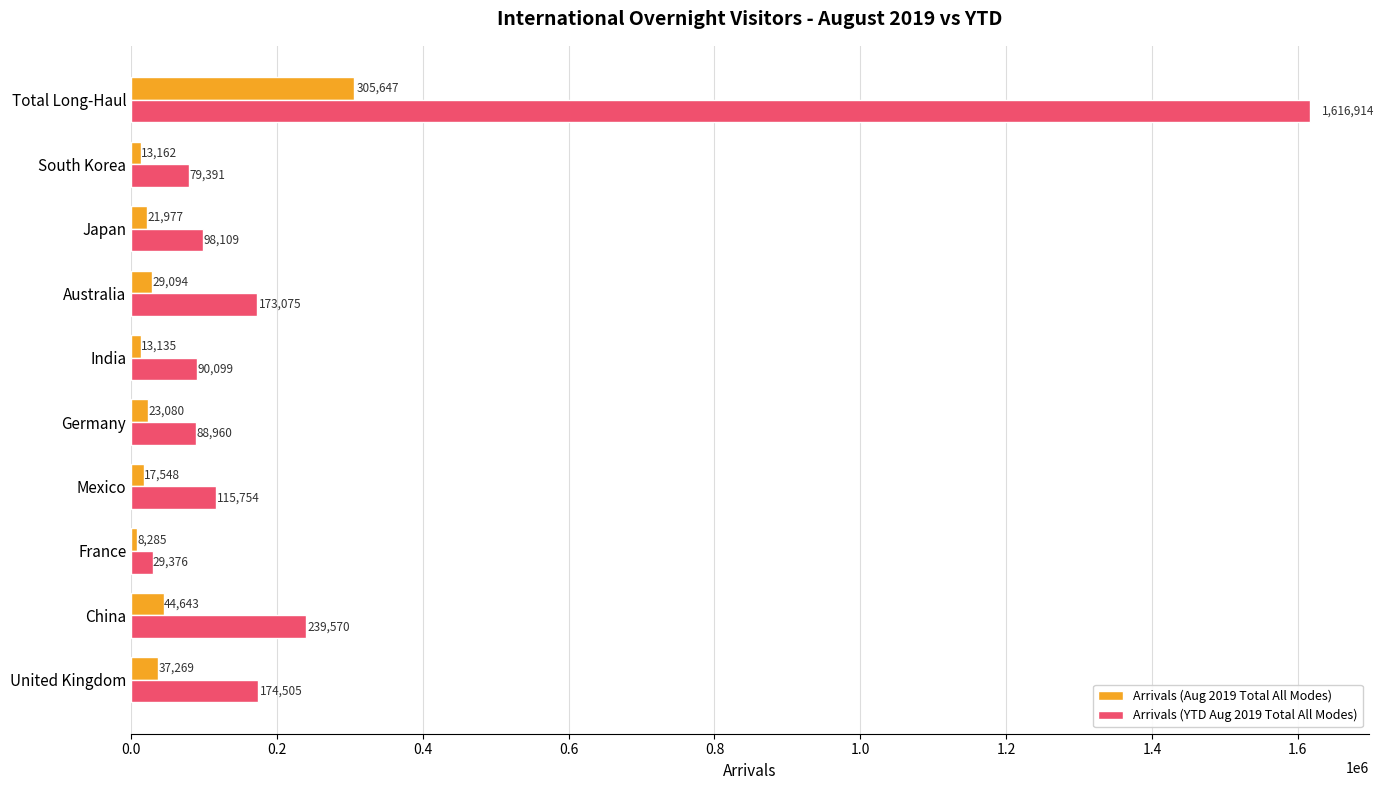

Is it true that Arrivals (YTD Aug 2019 Total All Modes) equals 71046 at United Kingdom?

False